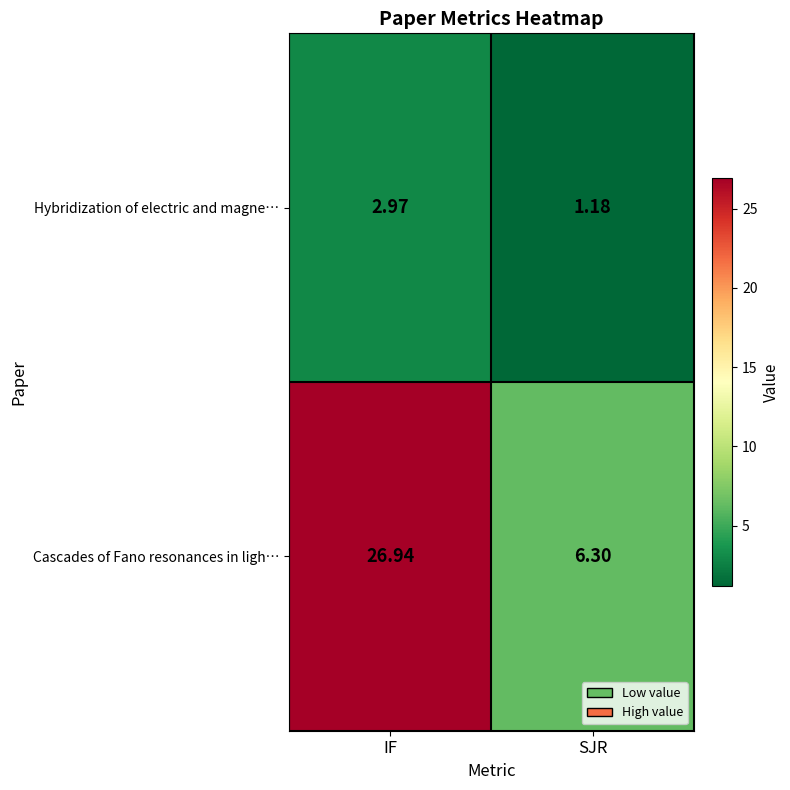

Which category has the lowest value in the Hybridization of electric and magne… series?

SJR